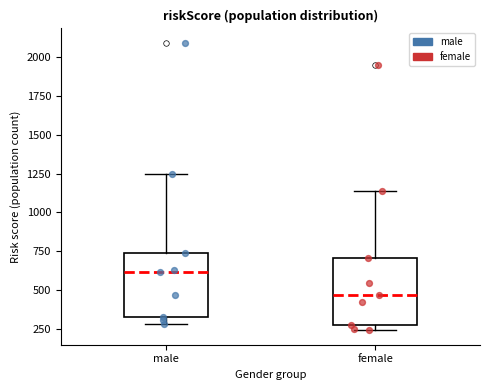

Which box has the highest median line?

male